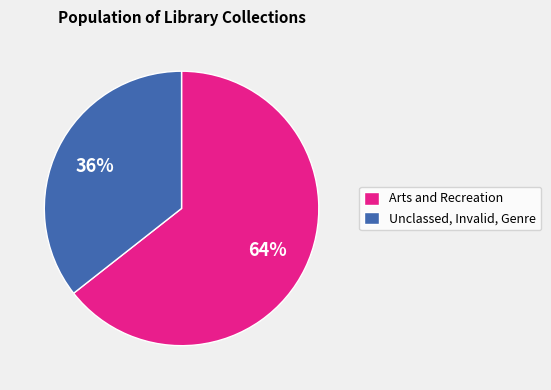

How many segments does this pie chart have?

2